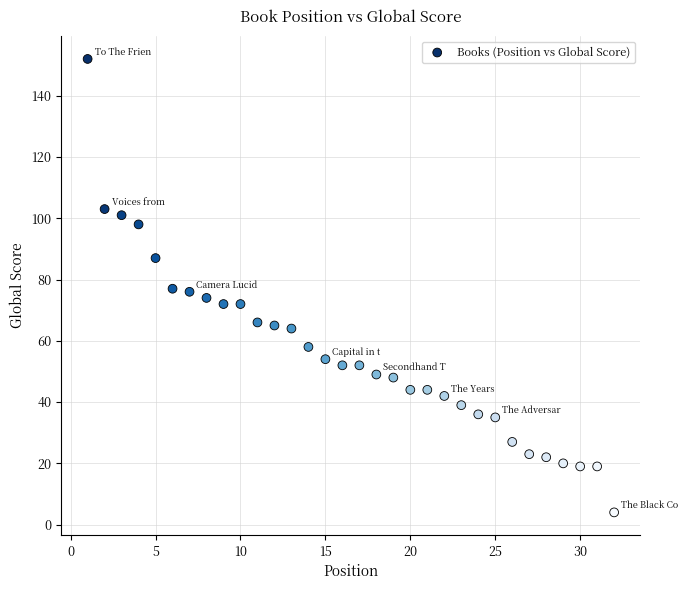

What is the range of Y values (max minus min)?

148